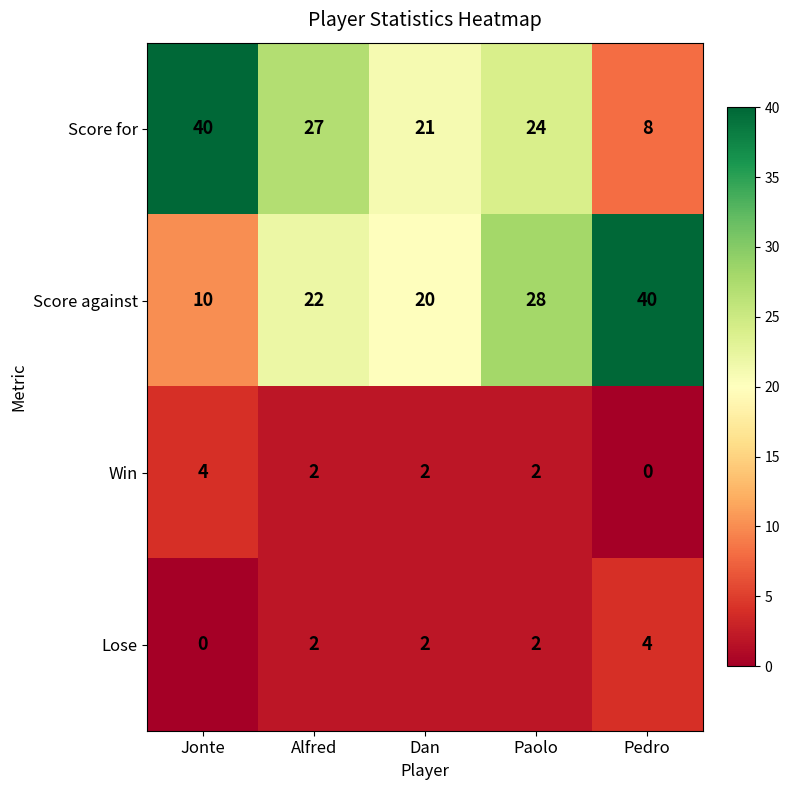

What is the sum of all Win values?

10